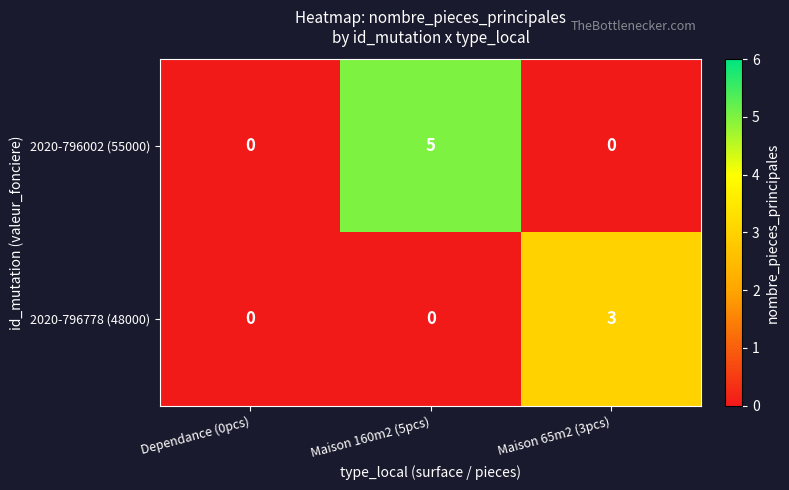

What is the sum of all 2020-796778 (48000) values?

3